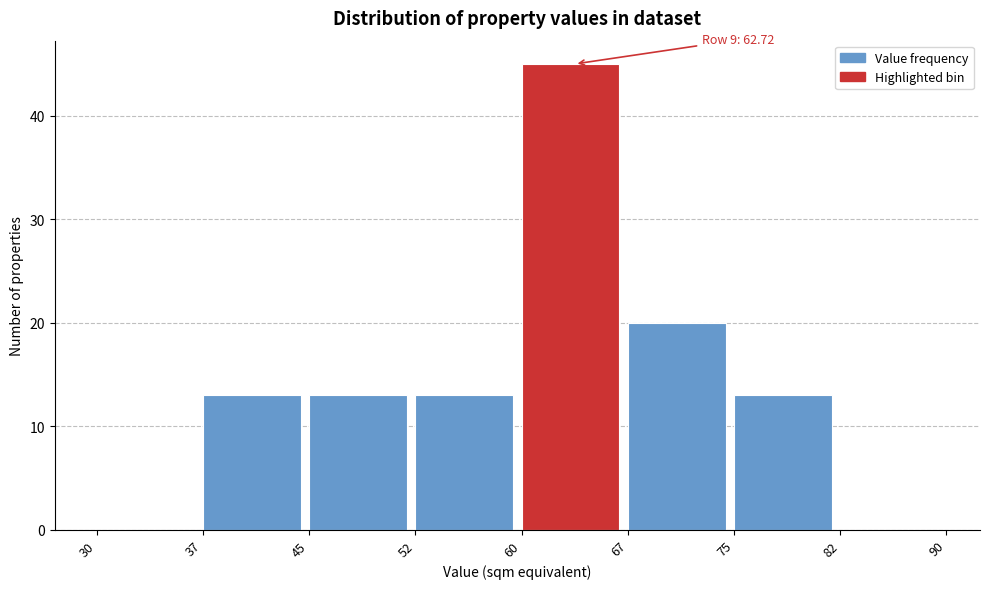

Which range on the x-axis has the tallest bar?

60 to 67